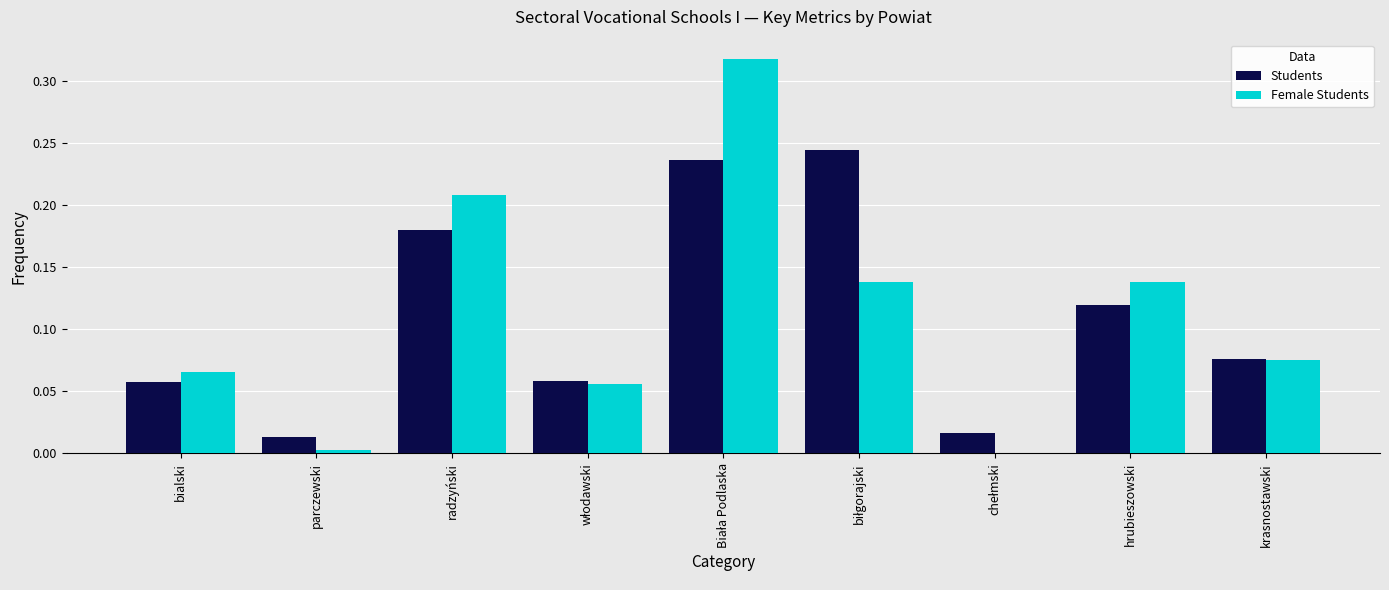

What is the sum of all Students values?

1.0